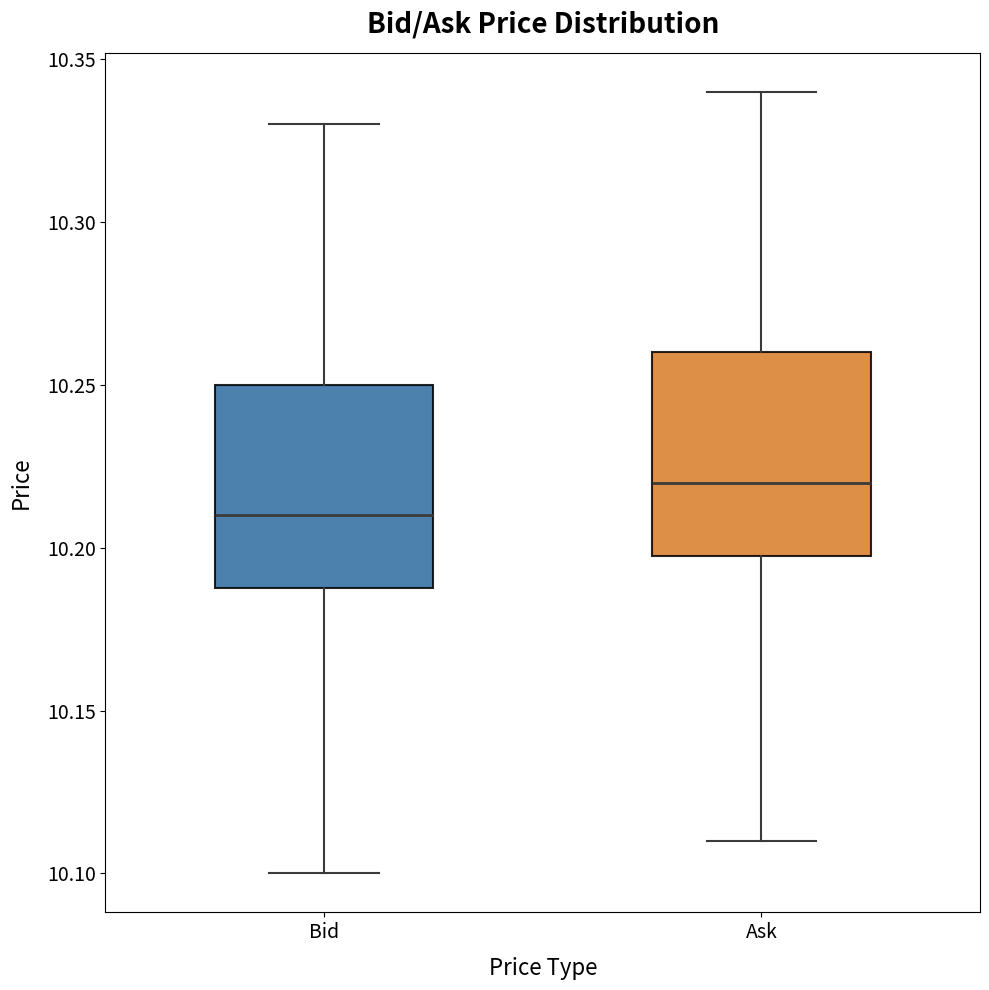

Reading left to right, read every box against the y-axis: the position of its median line, the range the box covers, and the ends of its whiskers. The values are not printed on the chart, so give them approximately, as read against the axis.

Bid: median 10.21, box 10.19 to 10.25, whiskers 10.10 to 10.33
Ask: median 10.22, box 10.20 to 10.26, whiskers 10.11 to 10.34